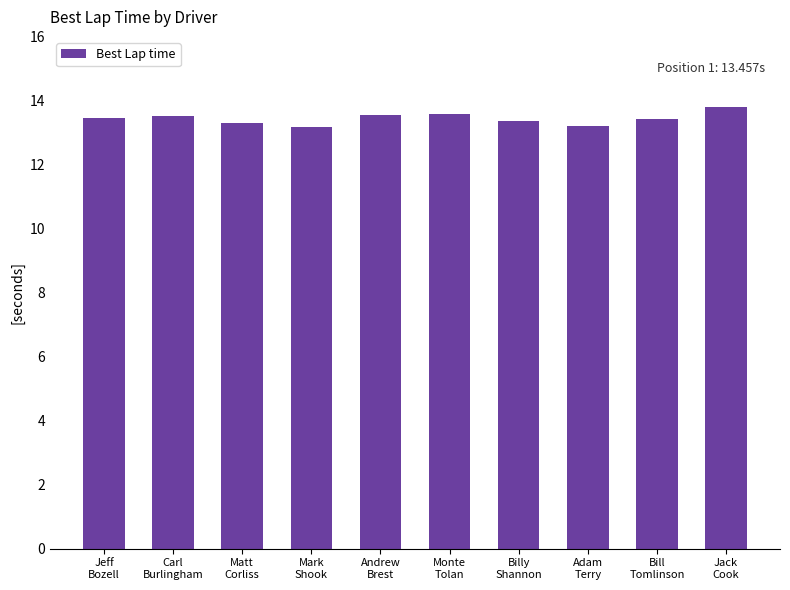

Approximately how many times larger is the value at Mark
Shook compared to Billy
Shannon?

1.0